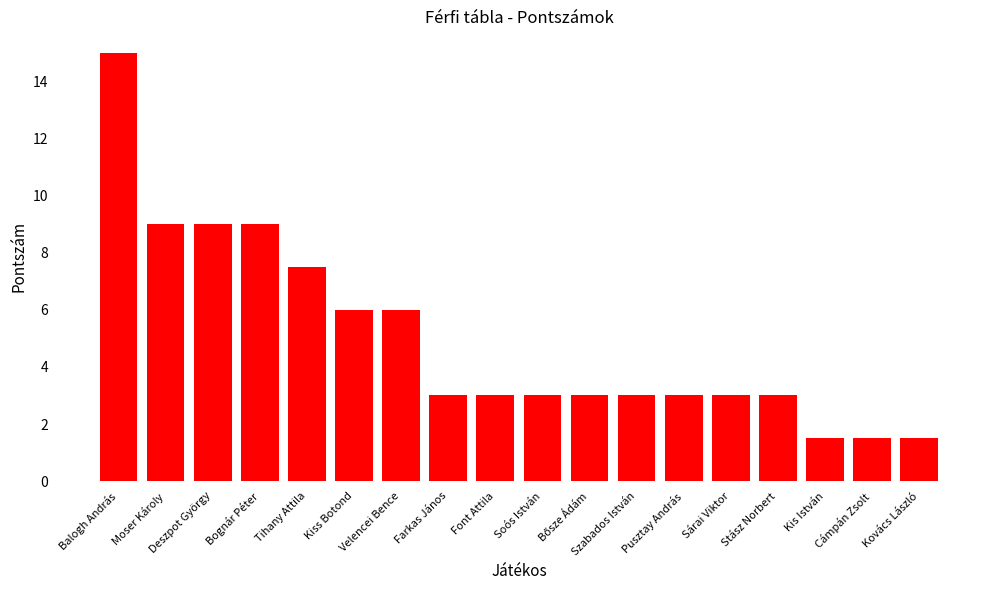

What position from the right is Pusztay András?

6